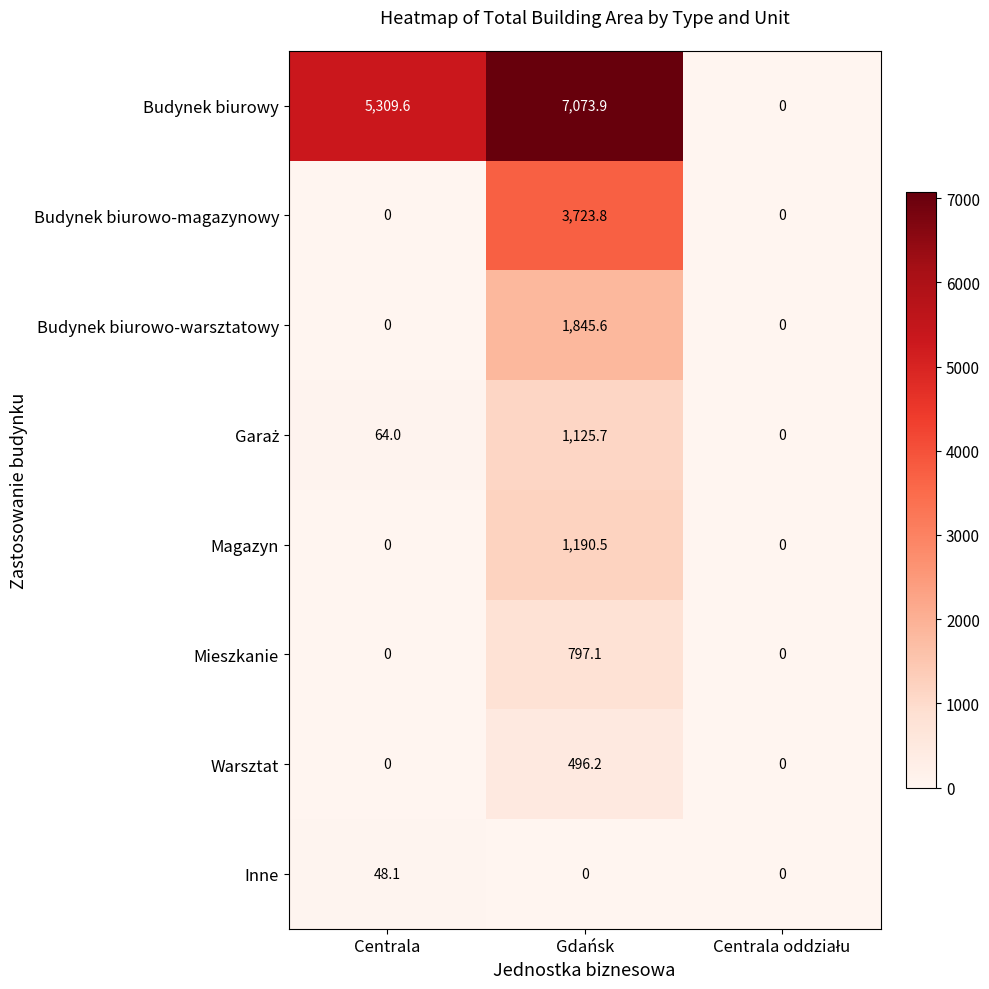

The value of Inne at Centrala is 70.5. True or false?

False